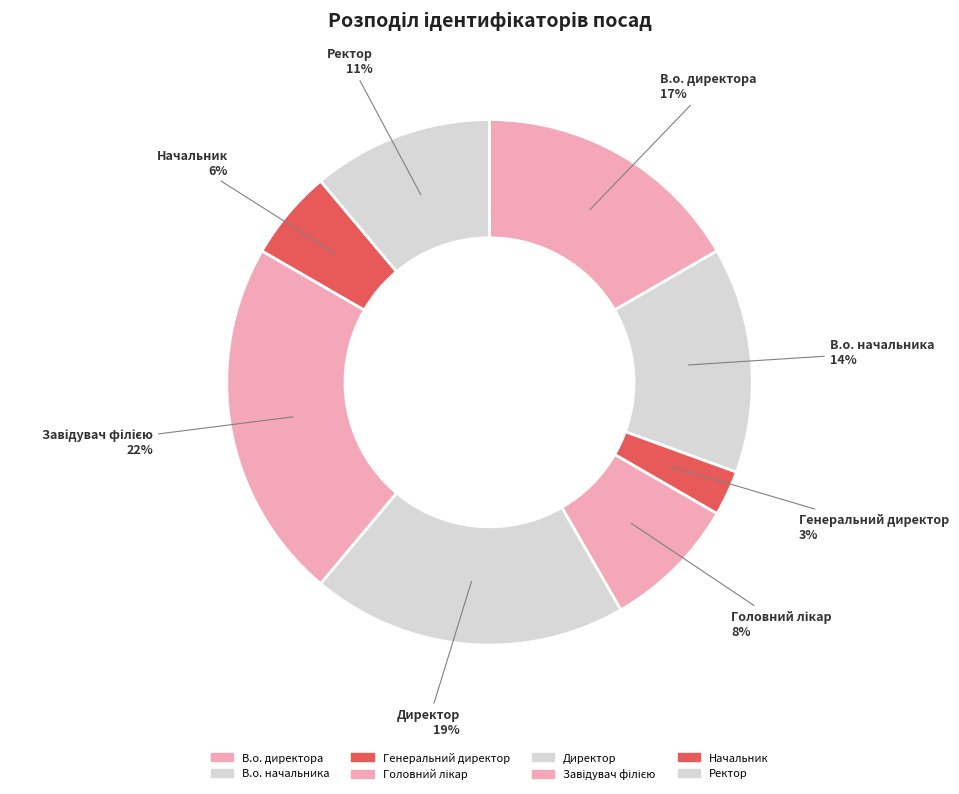

What is the smallest slice in the pie chart?

Генеральний директор